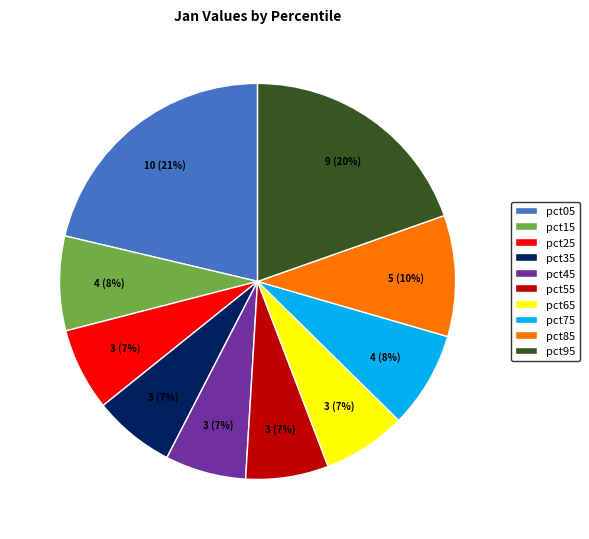

What is the largest slice in the pie chart?

pct05